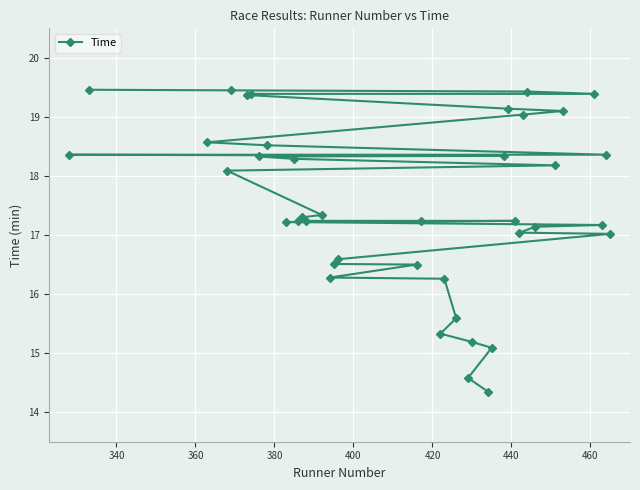

How many data points are less than 17?

11